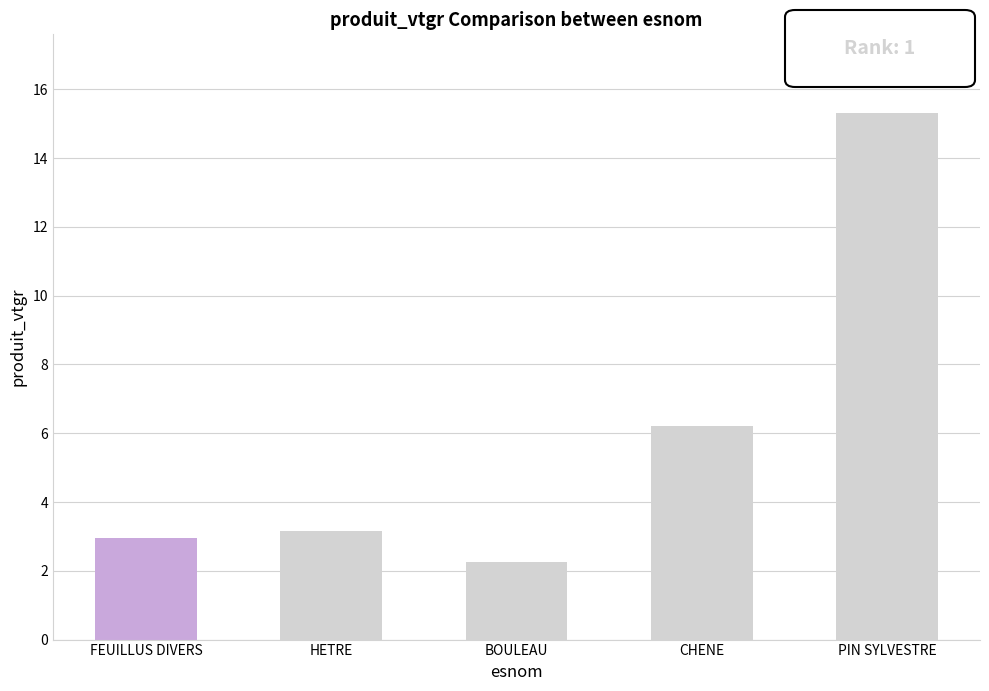

List the labels in order of value, smallest first.

BOULEAU, FEUILLUS DIVERS, HETRE, CHENE, PIN SYLVESTRE